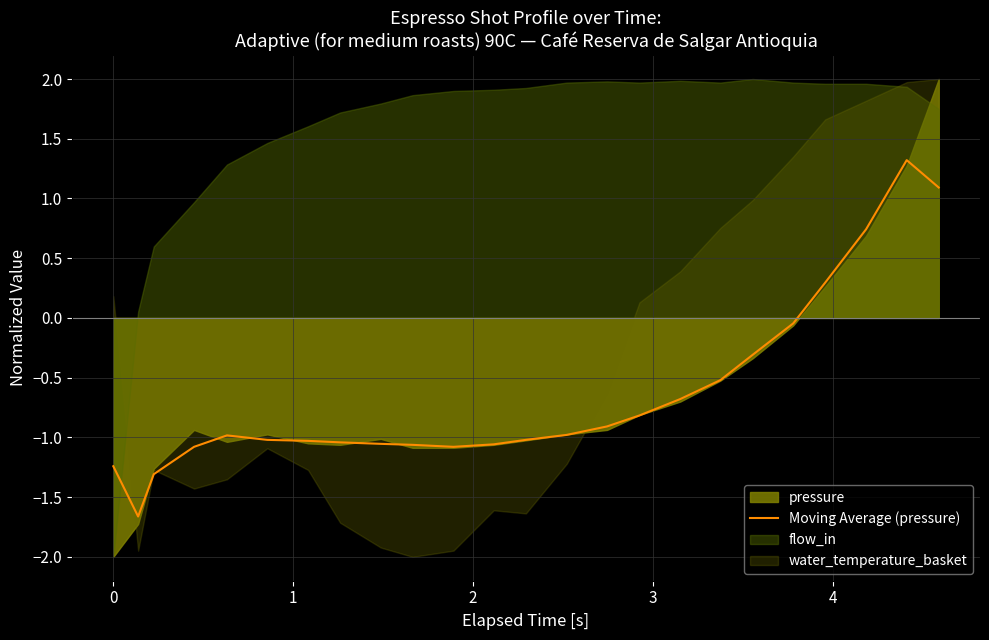

How many points are lower than both their immediate neighbors (excluding endpoints)?

2